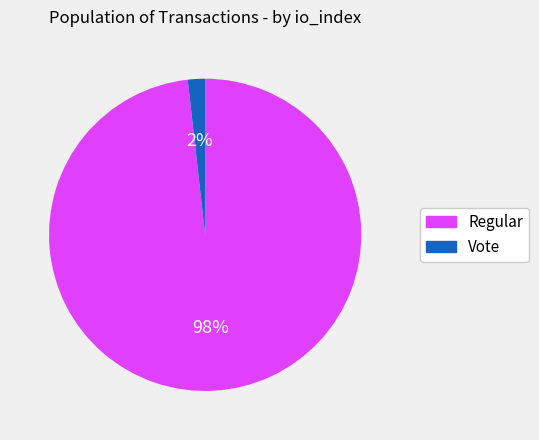

Rank the categories by value from highest to lowest.

Regular, Vote